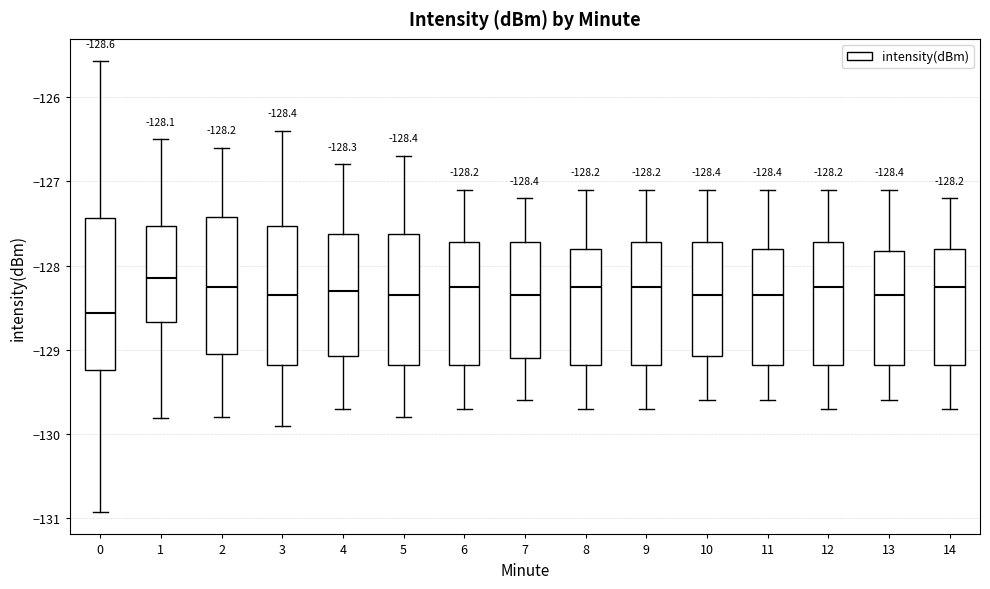

Which box is the tallest, from its lower edge to its upper edge?

0